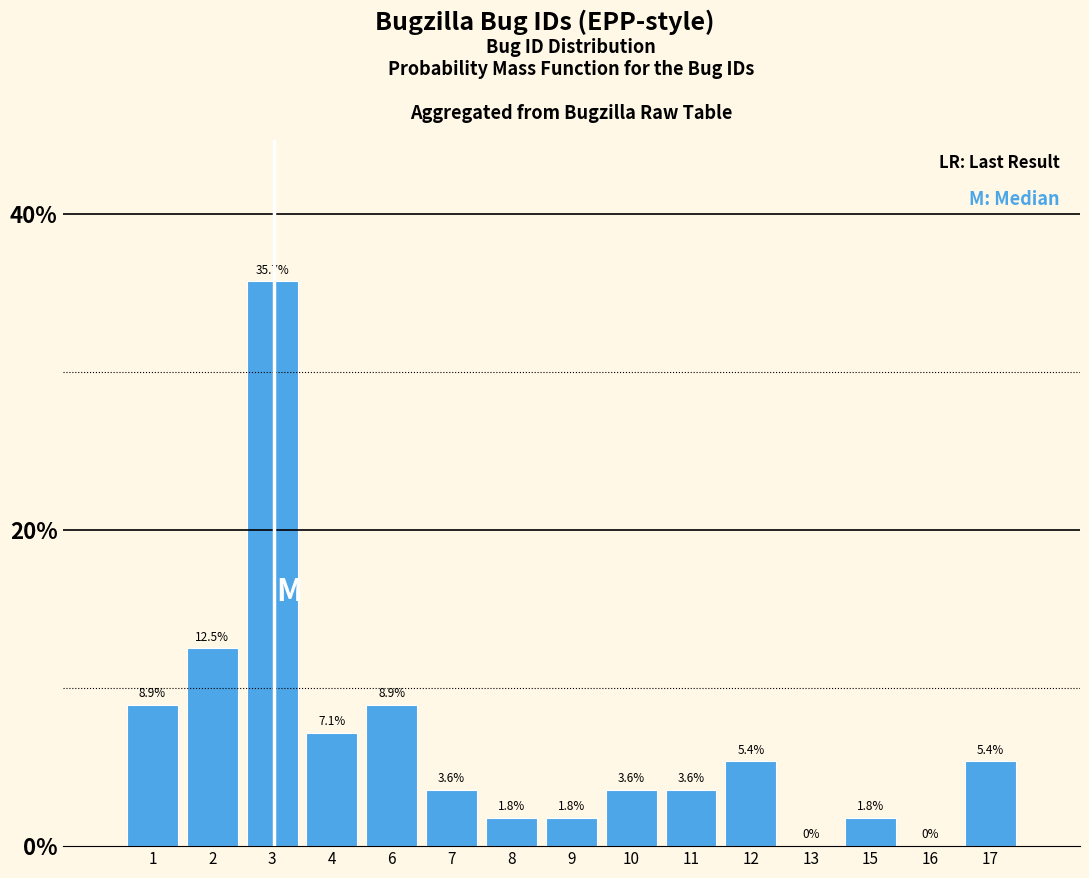

Reading right to left, list all the values displayed in this chart.

17=5.4	16=0.0	15=1.8	13=0.0	12=5.4	11=3.6	10=3.6	9=1.8	8=1.8	7=3.6	6=8.9	4=7.1	3=35.7	2=12.5	1=8.9